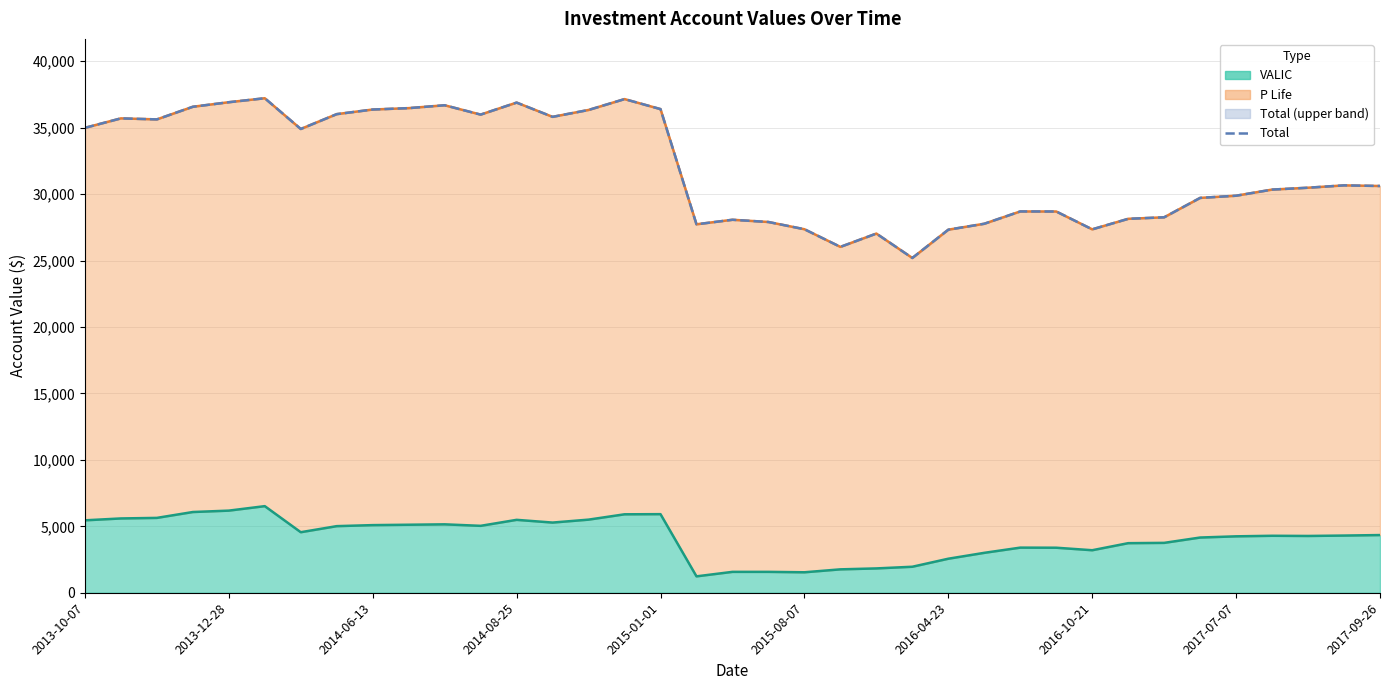

What is the maximum value shown in the chart?

37219